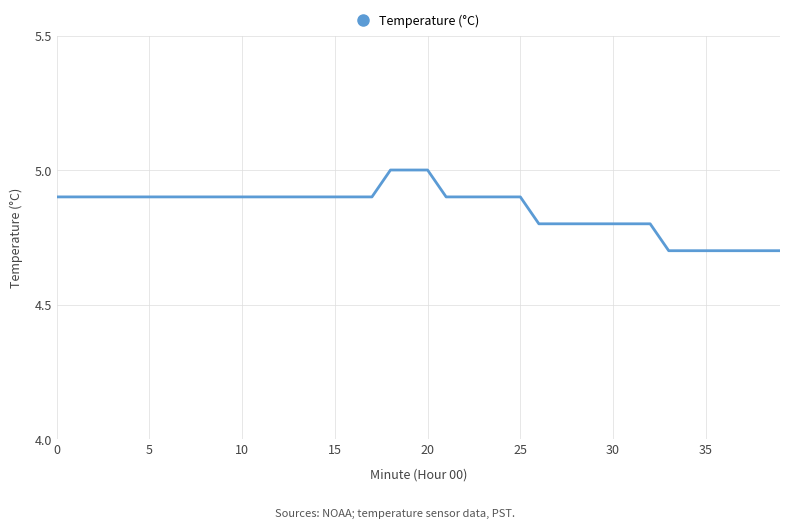

What is the smallest value displayed?

4.7